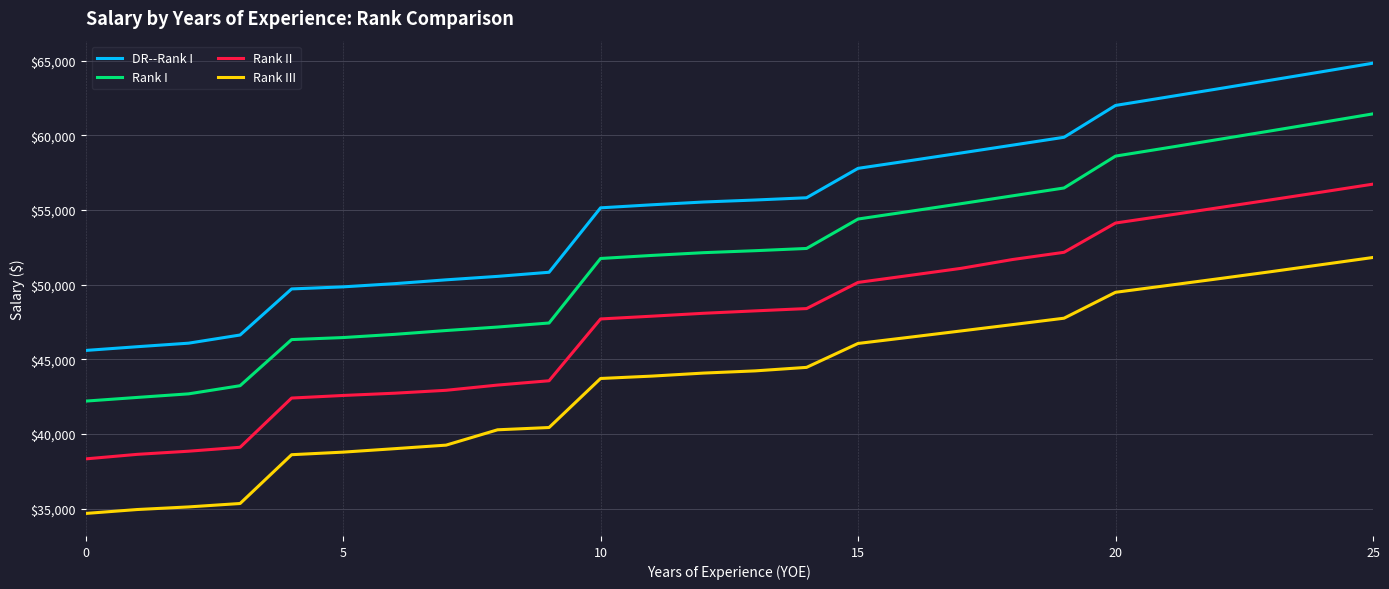

Rank the series by their maximum value, from highest to lowest.

DR--Rank I, Rank I, Rank II, Rank III